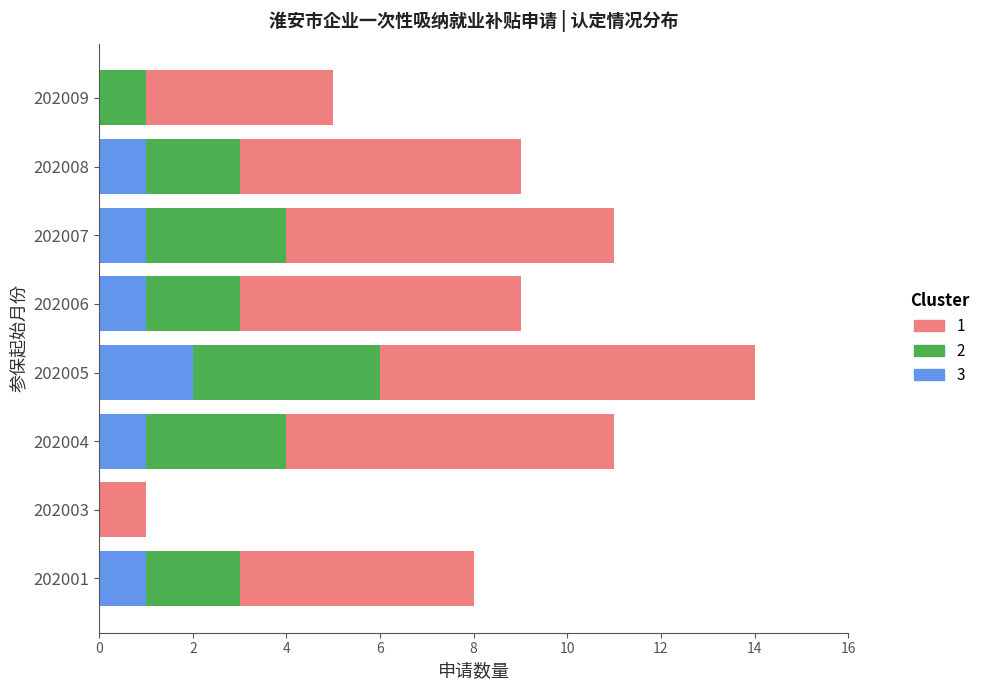

At which category is the sum across all series the highest?

202005